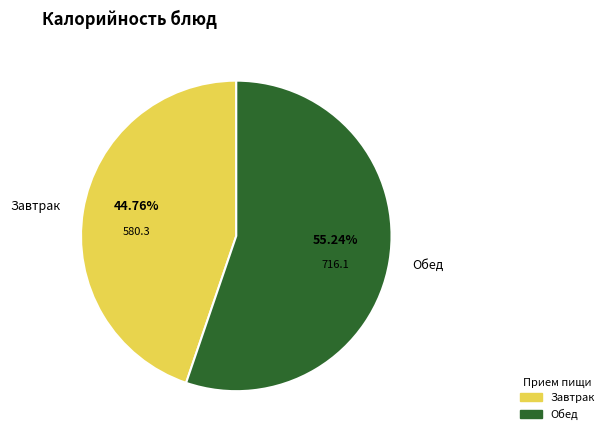

How many segments does this pie chart have?

2